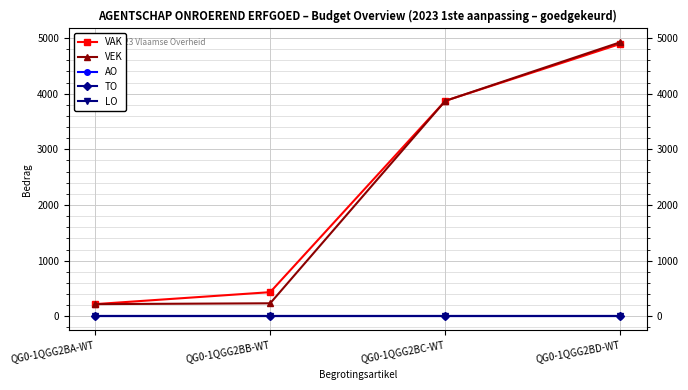

Does the chart have visible grid lines?

Yes